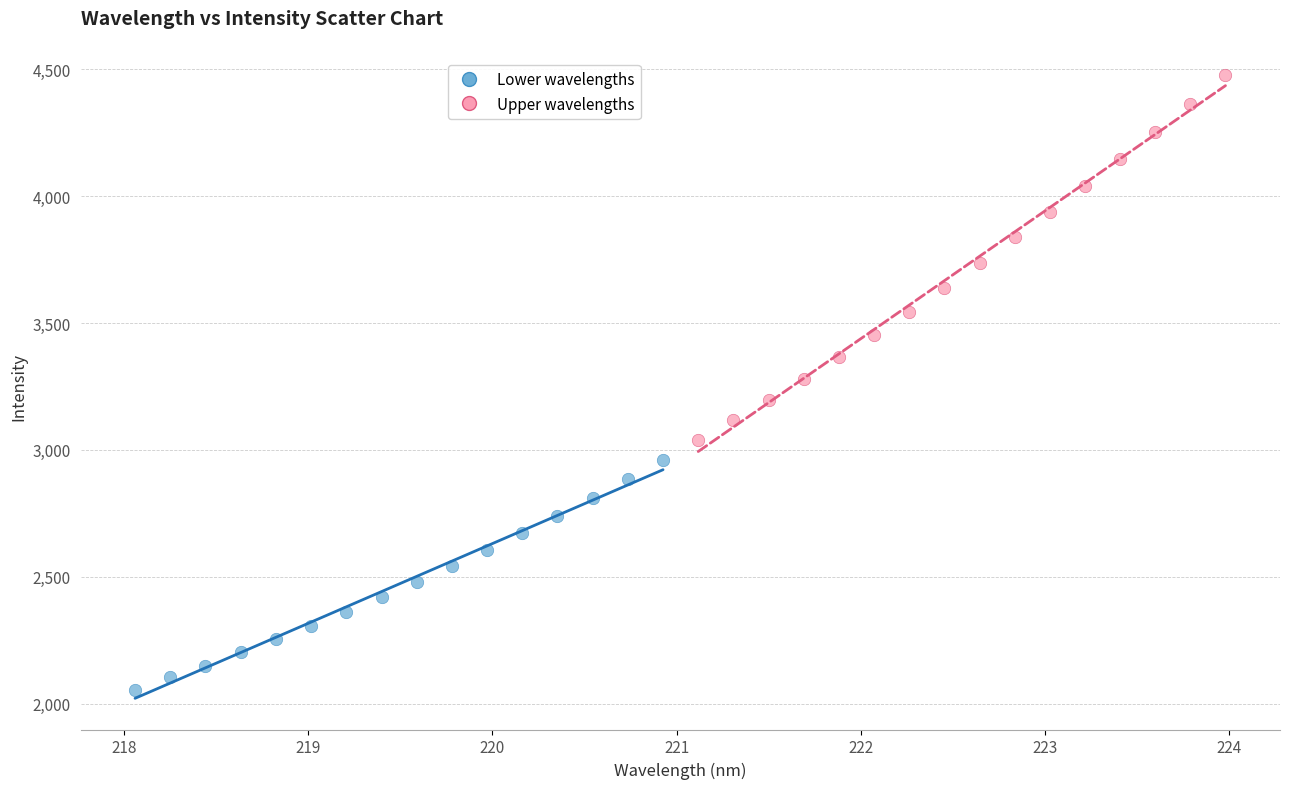

Which series reaches the minimum Y coordinate?

Lower wavelengths